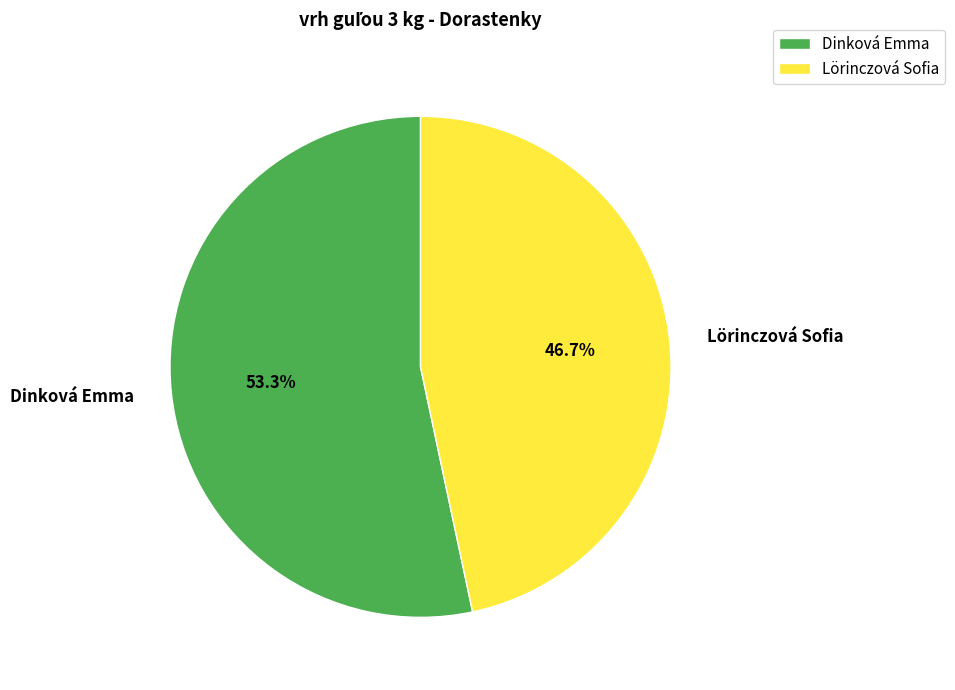

What is the total percentage of Lörinczová Sofia and Dinková Emma?

100.0%